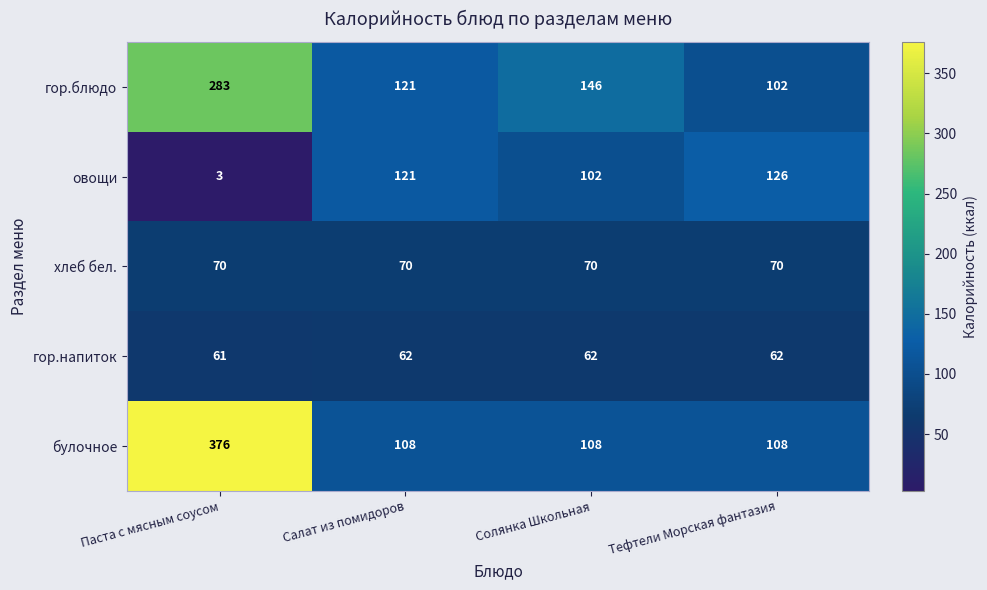

Reading left to right, transcribe all the data shown in this chart.

гор.блюдо: Паста с мясным соусом=283	Салат из помидоров=121	Солянка Школьная=146	Тефтели Морская фантазия=102
овощи: Паста с мясным соусом=3	Салат из помидоров=121	Солянка Школьная=102	Тефтели Морская фантазия=126
хлеб бел.: Паста с мясным соусом=70	Салат из помидоров=70	Солянка Школьная=70	Тефтели Морская фантазия=70
гор.напиток: Паста с мясным соусом=61	Салат из помидоров=62	Солянка Школьная=62	Тефтели Морская фантазия=62
булочное: Паста с мясным соусом=376	Салат из помидоров=108	Солянка Школьная=108	Тефтели Морская фантазия=108